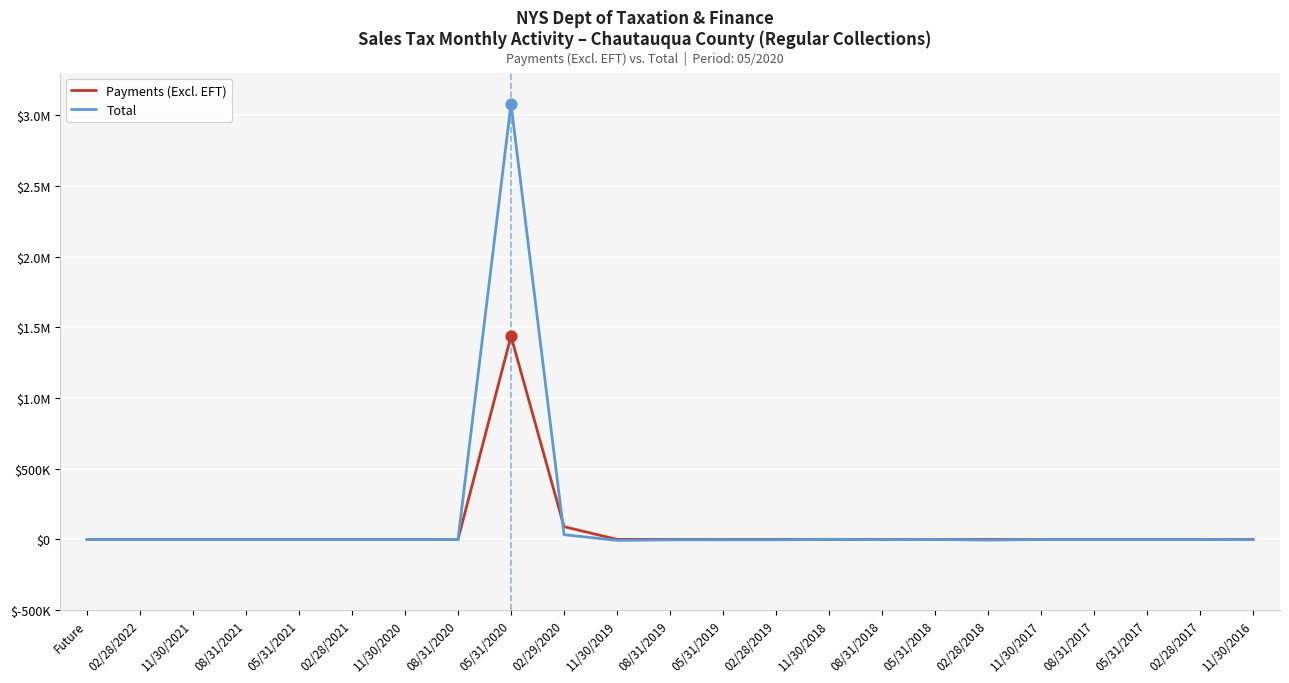

At which category is the sum across all series the highest?

05/31/2020